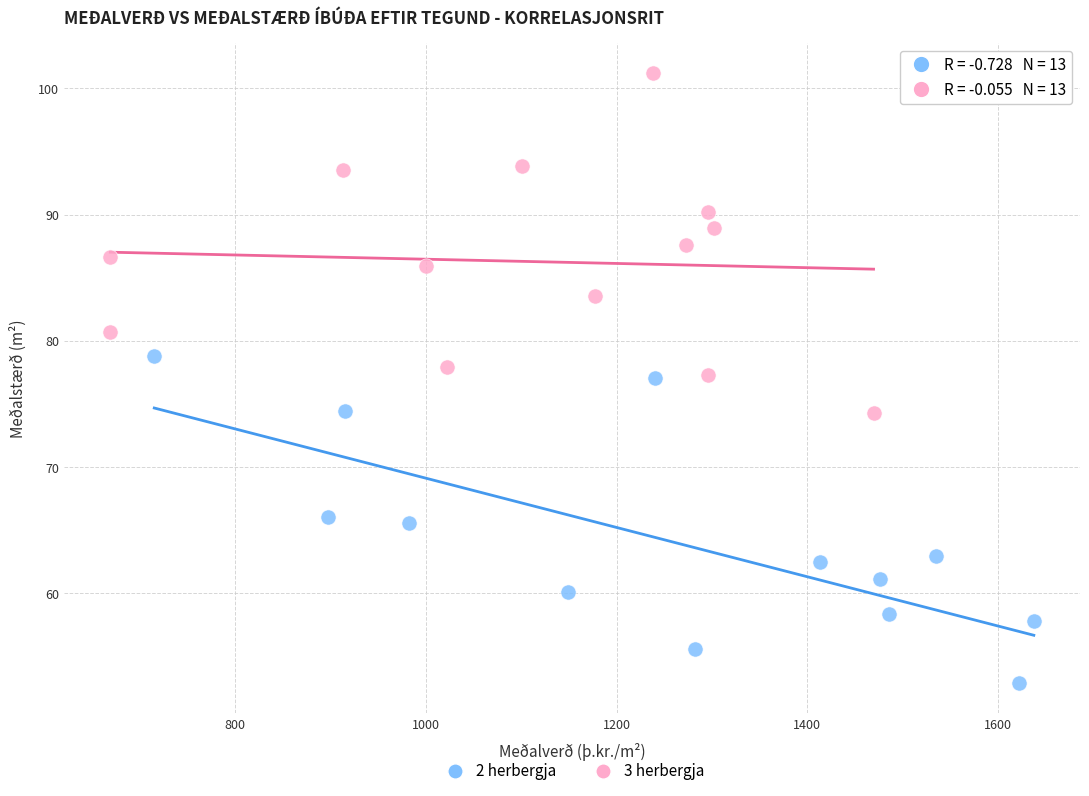

Which series contains the highest Y value?

3 herbergja